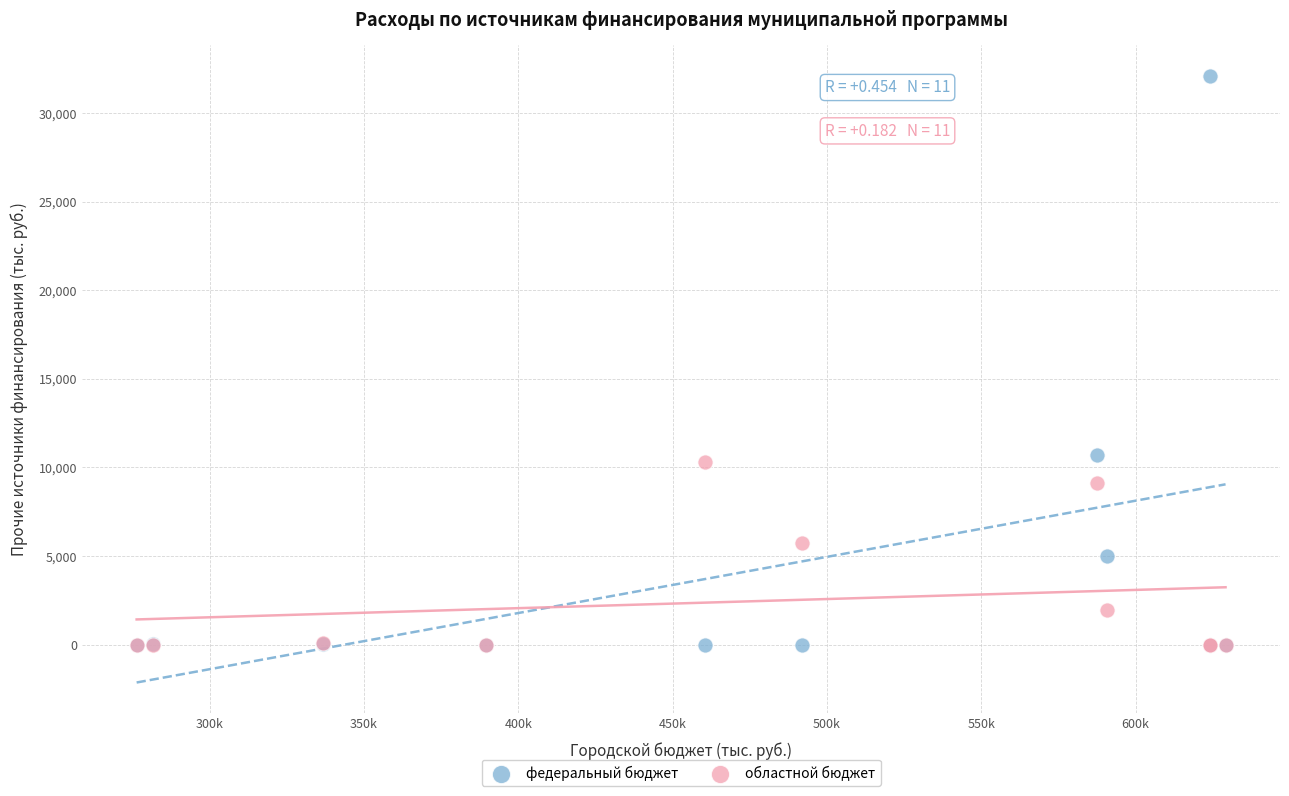

What are all the series names shown in the legend?

федеральный бюджет, областной бюджет